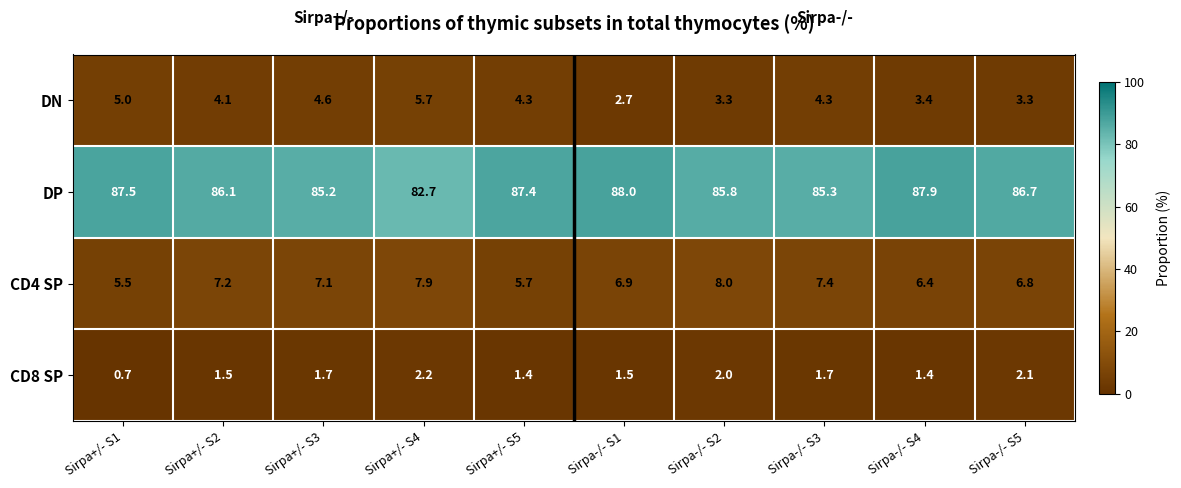

Which series has the largest range (max minus min)?

DP